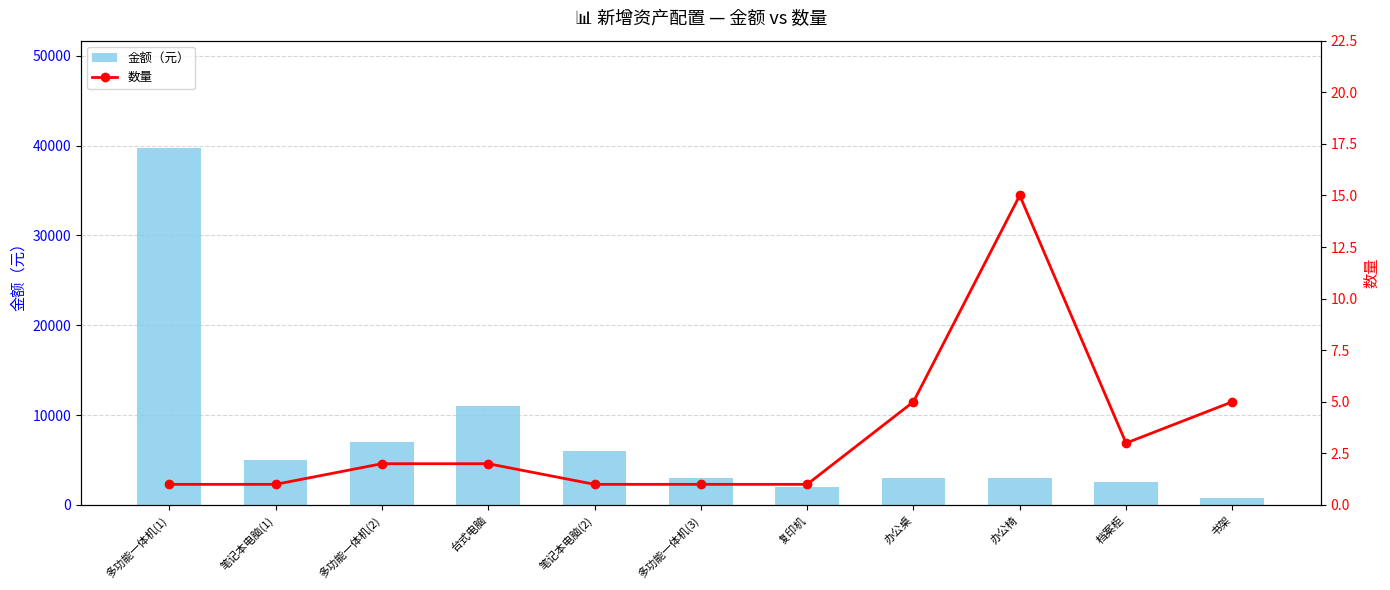

List the series in order of their peak value, highest first.

金额（元）, 数量